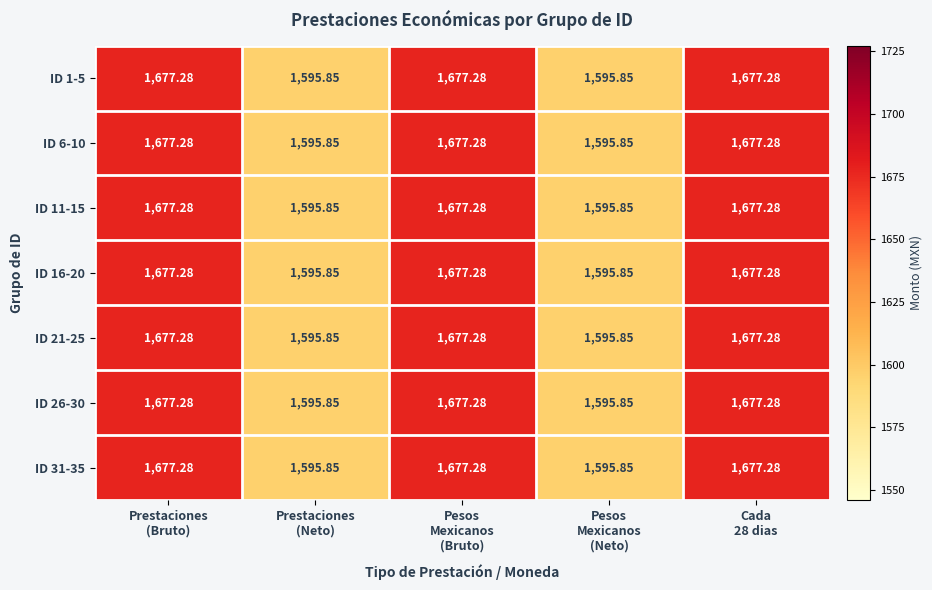

What is the greatest value displayed?

1677.3